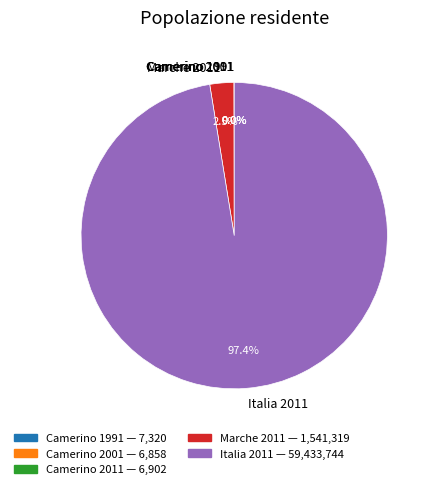

Does any single category account for the majority?

Yes